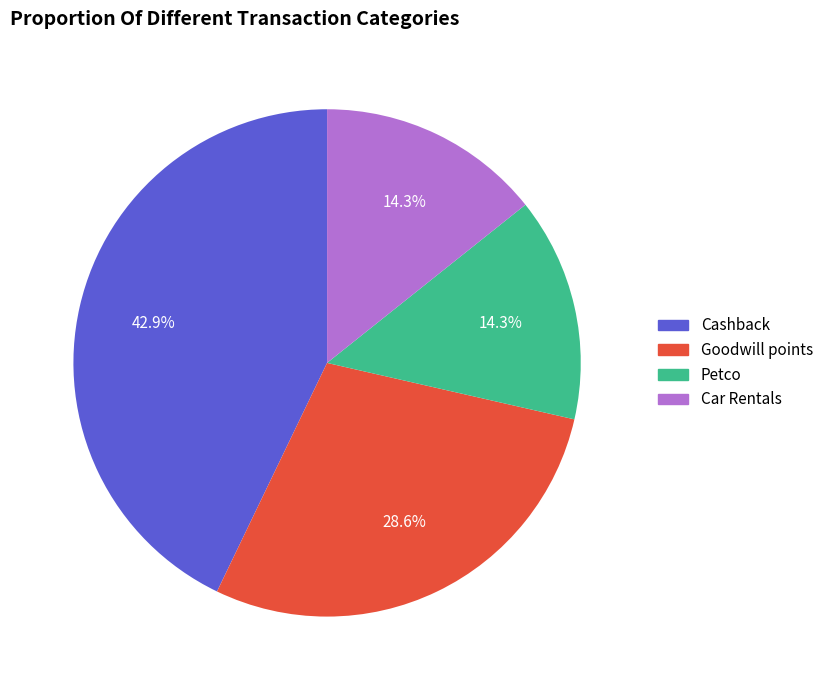

What is the ratio of the value at Cashback to the value at Petco?

3.0